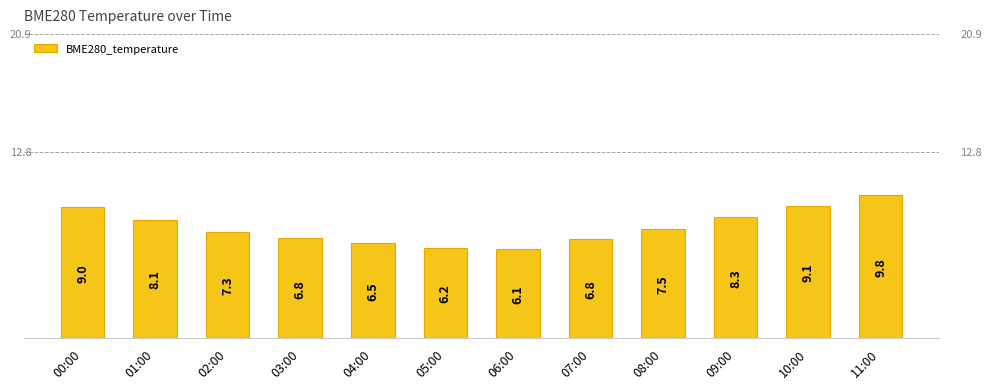

The value at 09:00 is 8.3. True or false?

True